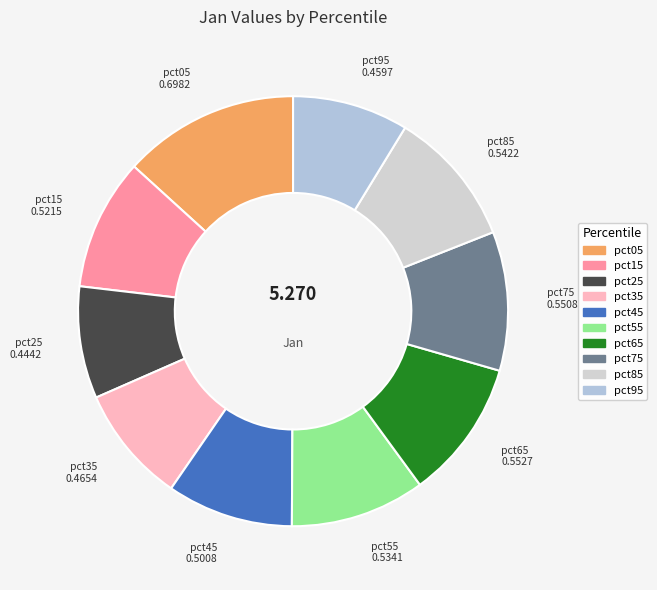

Does pct85 represent more than half of the total?

No